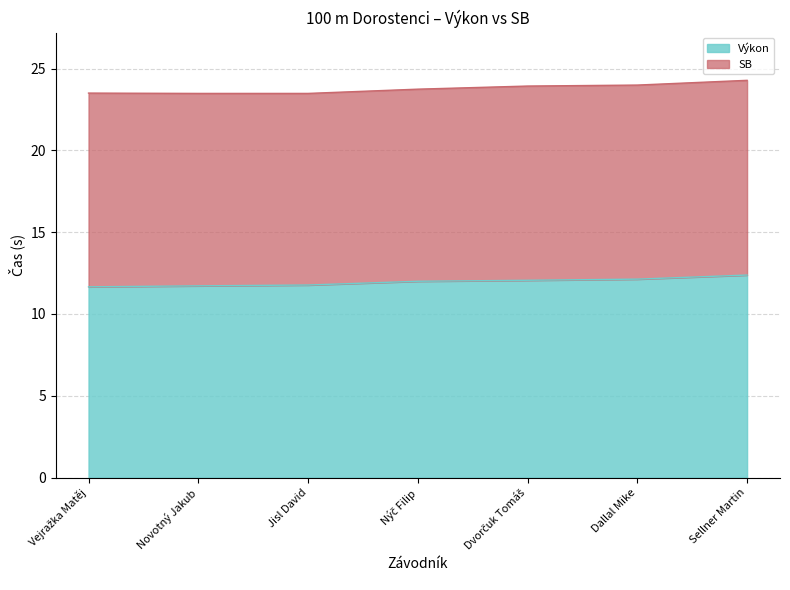

What is the maximum value for Výkon?

12.4